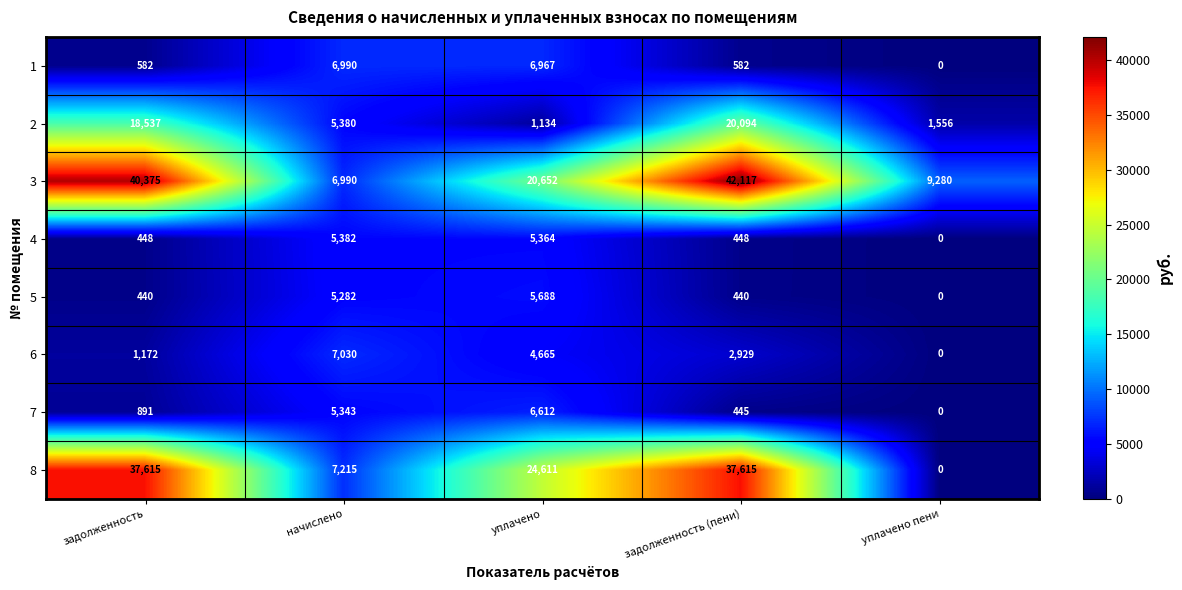

What is the average value of the 2 series?

9340